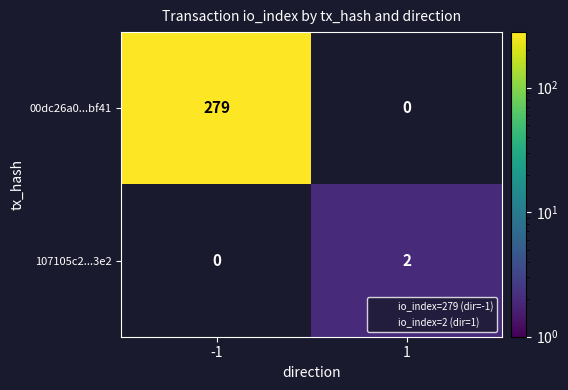

The 00dc26a0...bf41 series shows 108 at 1. True or false?

False